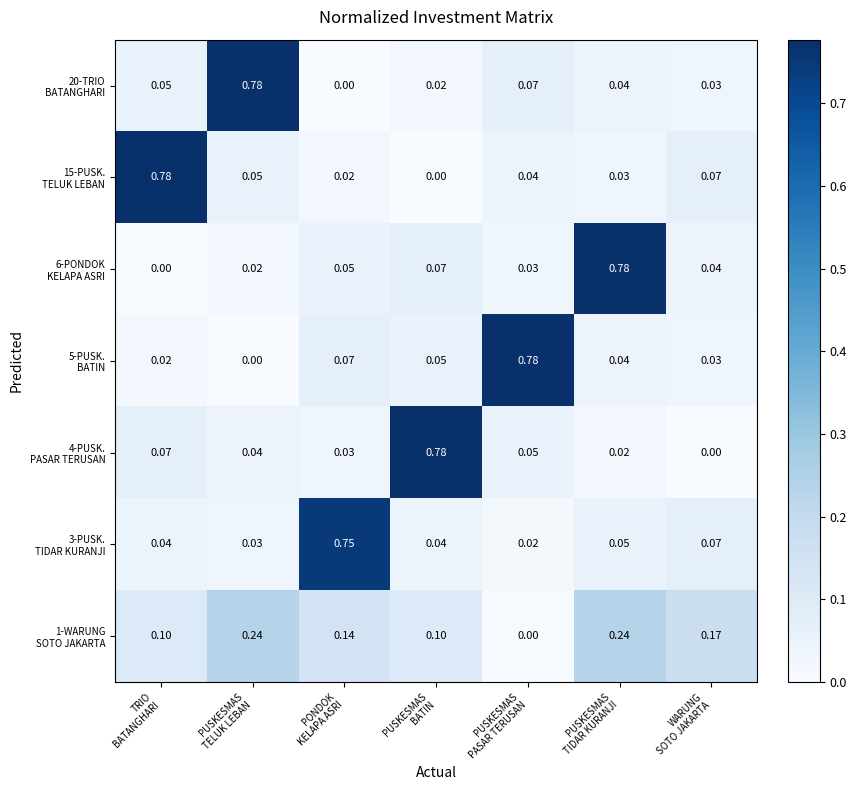

How many categories are shown in the chart?

7